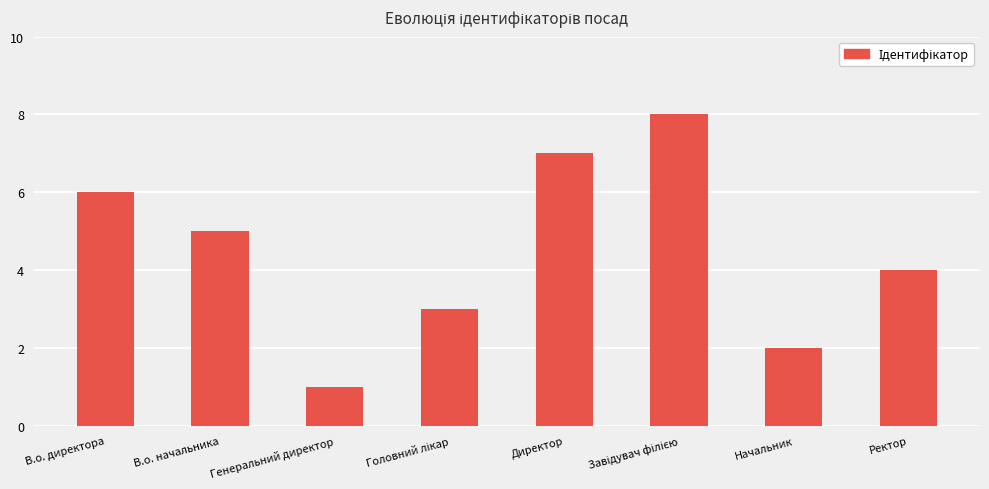

What is the label of the 3rd bar from the left?

Генеральний директор